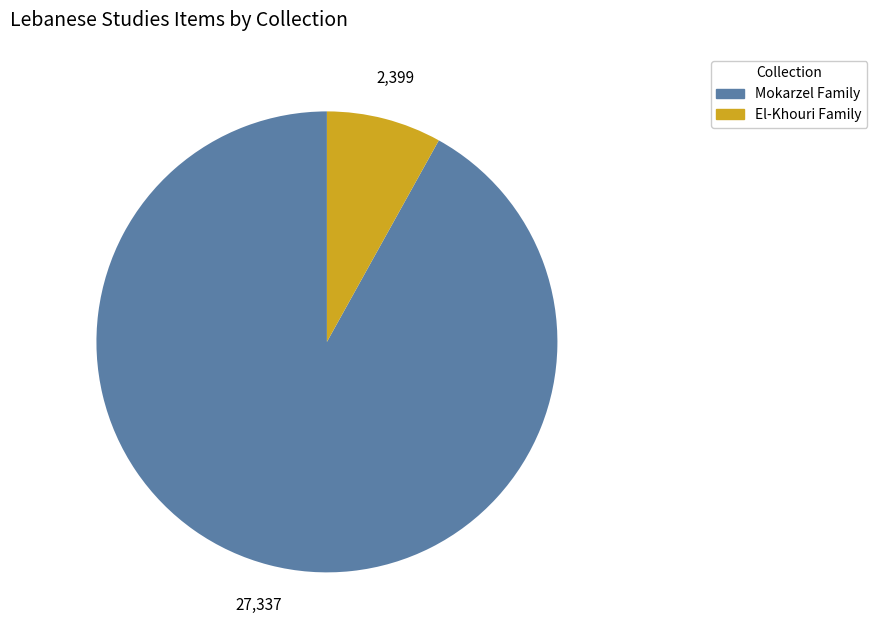

Rank the categories by value from lowest to highest.

El-Khouri Family, Mokarzel Family